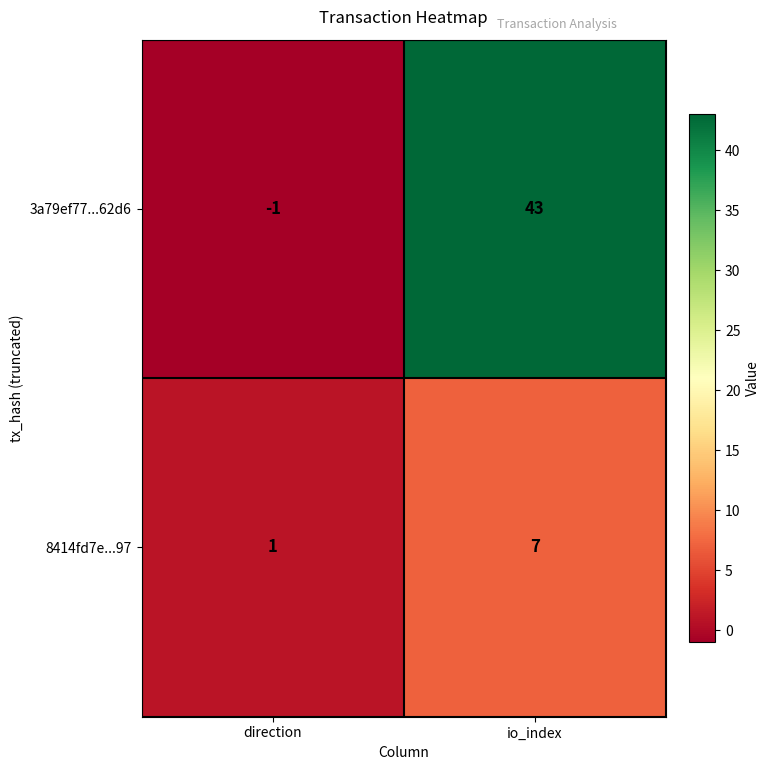

Reading left to right, what are all the values shown in this chart?

3a79ef77...62d6: direction=-1	io_index=43
8414fd7e...97: direction=1	io_index=7